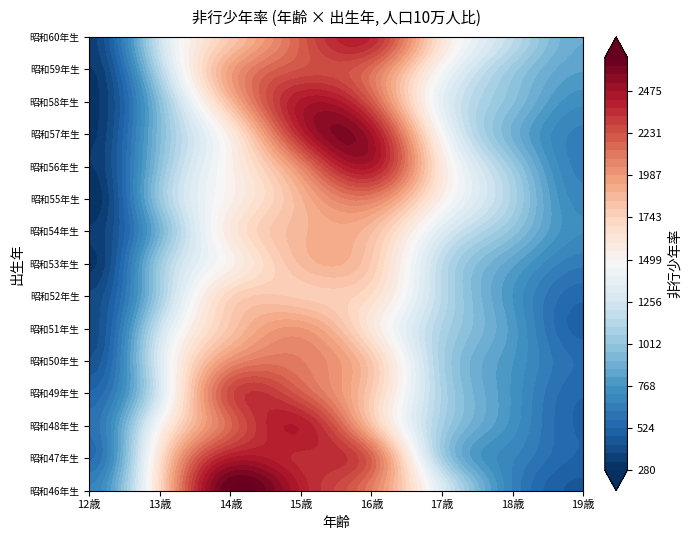

What value does the 昭和51年生 series have at 19歳?

502.2